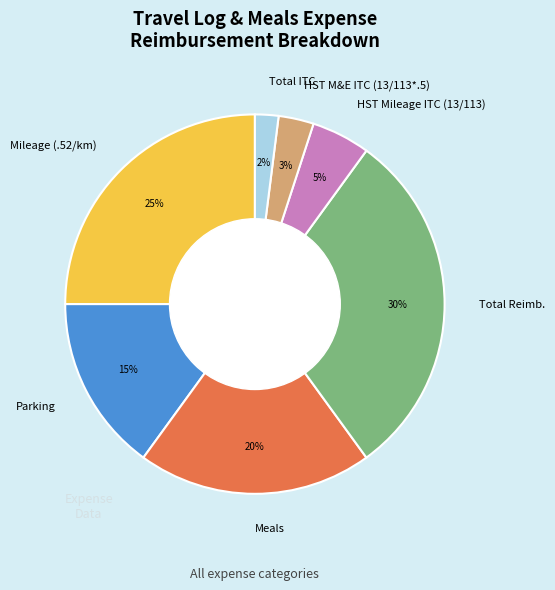

True or false: Parking accounts for 15% of the total.

True